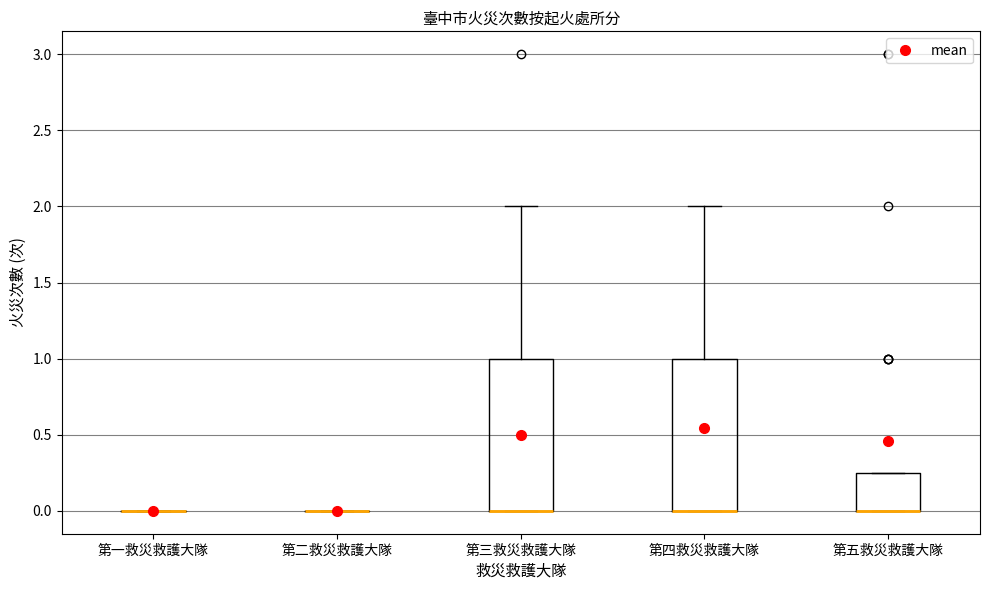

Where is the upper edge of the box for 第五救災救護大隊 on the y-axis? The values are not printed on the chart, so give them approximately, as read against the axis.

0.25